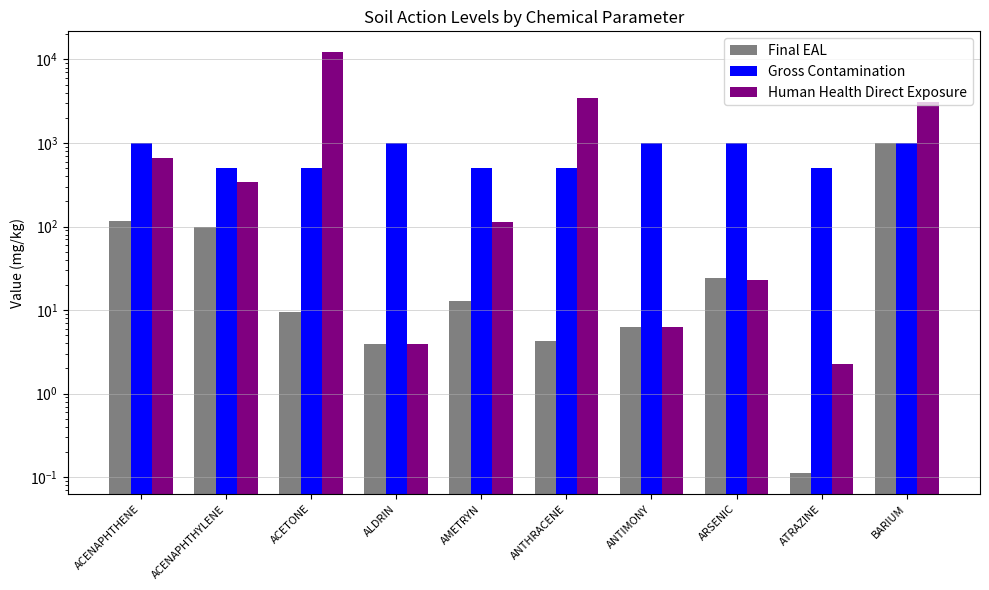

Rank the series by their average value, from lowest to highest.

Final EAL, Gross Contamination, Human Health Direct Exposure